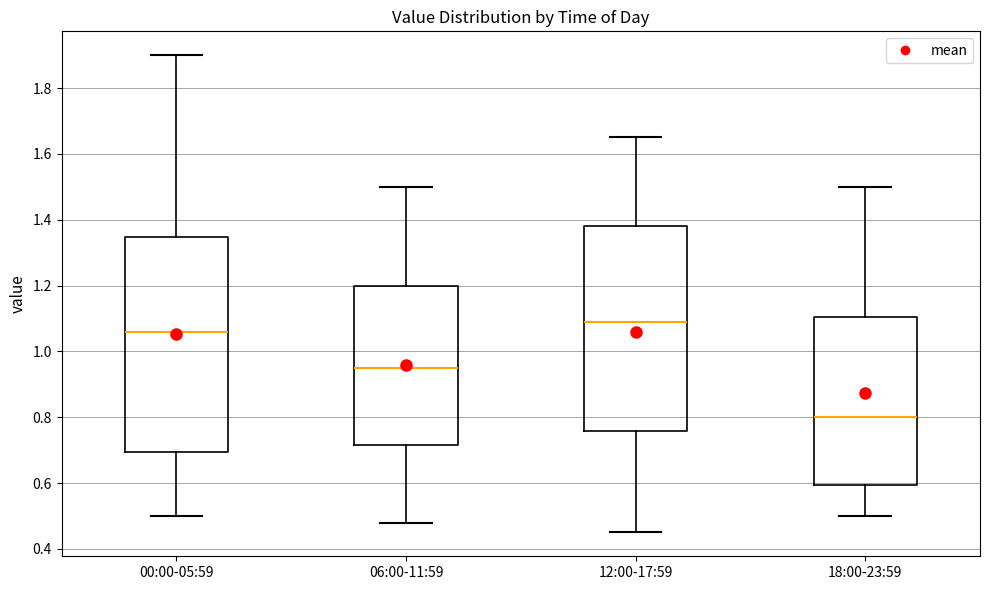

Reading left to right, transcribe this box plot: for each box, give where its median line is, the range the box spans, and where its two whiskers end, as read against the y-axis. The values are not printed on the chart, so give them approximately, as read against the axis.

00:00-05:59: median 1.06, box 0.70 to 1.34, whiskers 0.50 to 1.90
06:00-11:59: median 0.96, box 0.72 to 1.20, whiskers 0.48 to 1.50
12:00-17:59: median 1.10, box 0.76 to 1.38, whiskers 0.46 to 1.66
18:00-23:59: median 0.80, box 0.60 to 1.10, whiskers 0.50 to 1.50